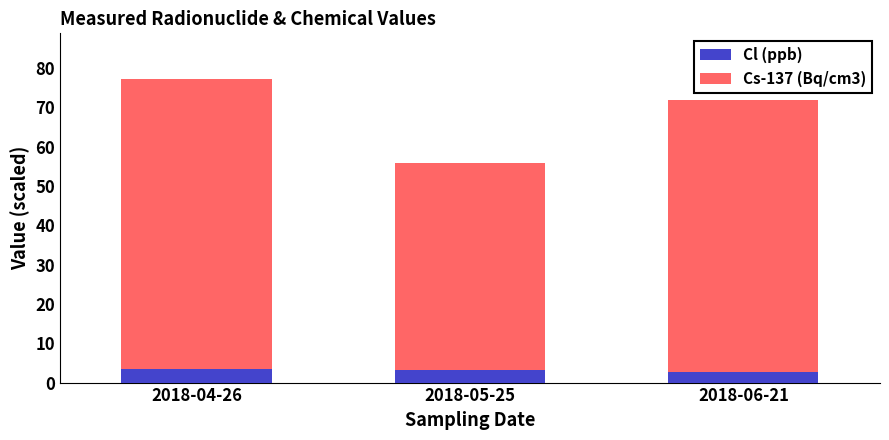

What is the minimum value for Cl (ppb)?

2.8